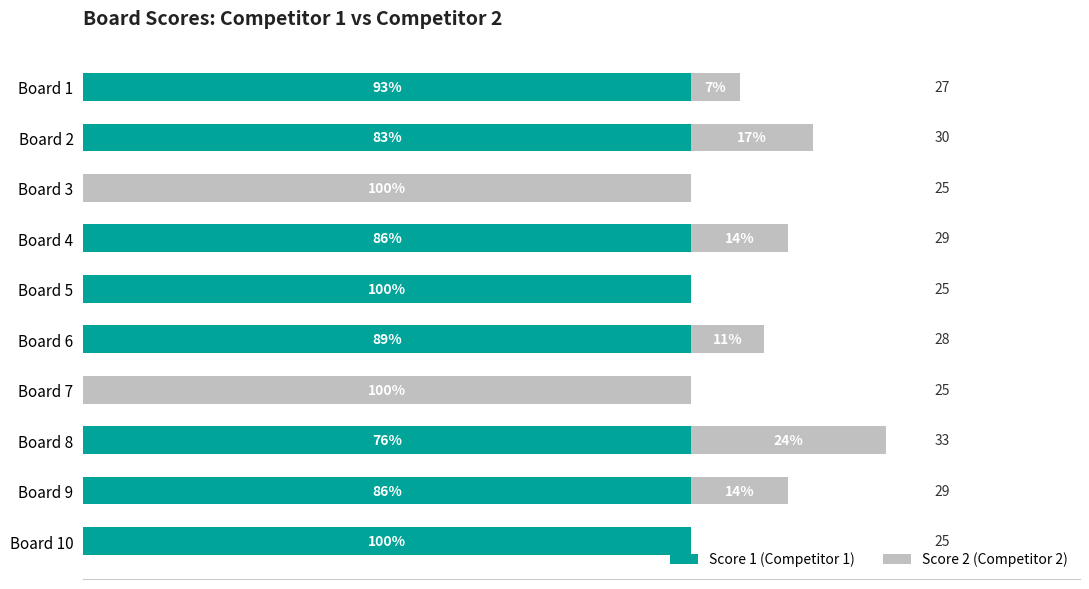

What is the value of the Score 2 (Competitor 2) bar at the 4th from the left?

4